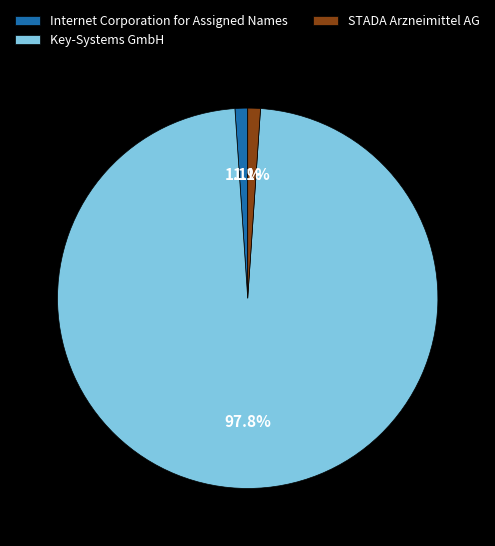

To the nearest percent, what is the combined percentage of Key-Systems GmbH and Internet Corporation for Assigned Names?

99%